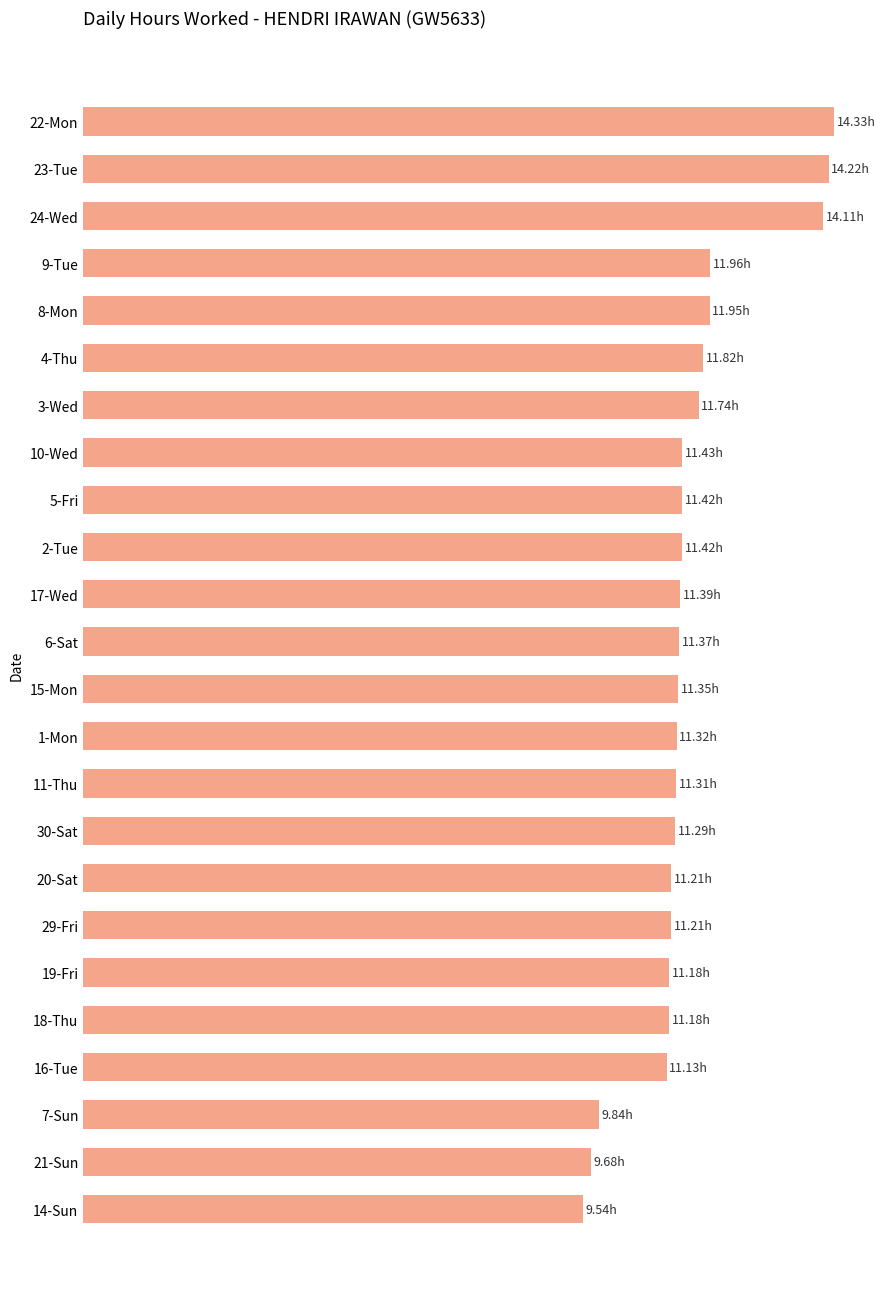

What is the greatest value displayed?

14.3